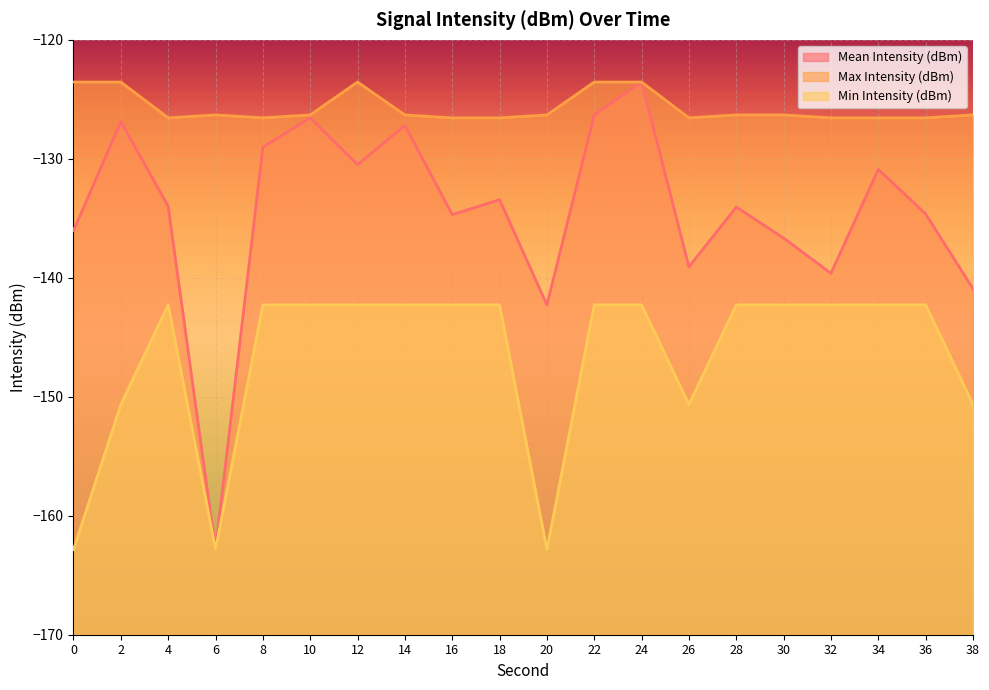

Is it true that Min Intensity (dBm) equals -241.6 at 38?

False